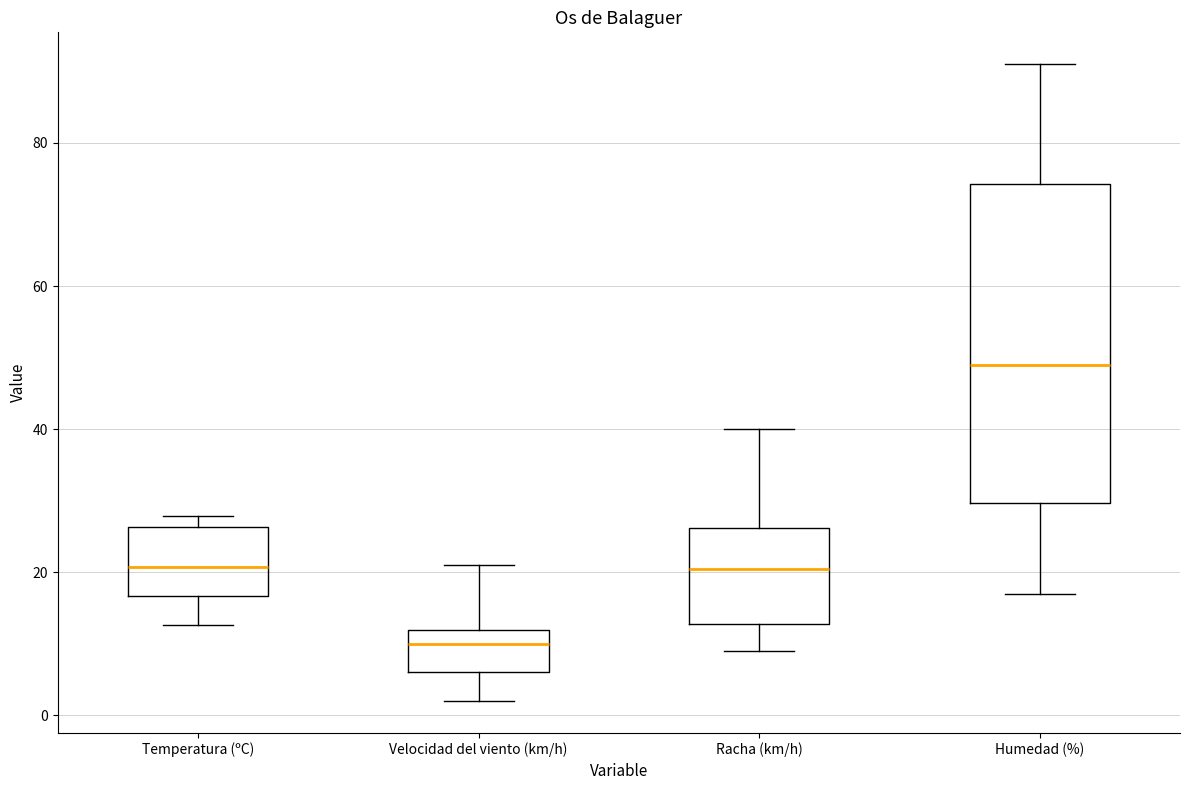

Reading left to right, read every box against the y-axis: the position of its median line, the range the box covers, and the ends of its whiskers. The values are not printed on the chart, so give them approximately, as read against the axis.

Temperatura (ºC): median 20, box 16 to 26, whiskers 12 to 28
Velocidad del viento (km/h): median 10, box 6 to 12, whiskers 2 to 22
Racha (km/h): median 20, box 12 to 26, whiskers 10 to 40
Humedad (%): median 50, box 30 to 74, whiskers 18 to 92